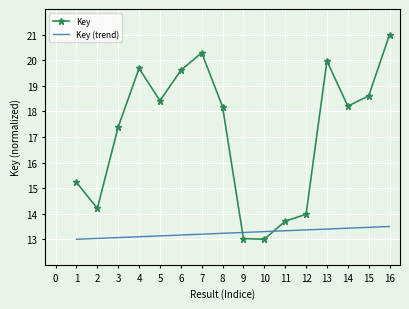

What is the spread (max minus min) of values at 14?

4.8